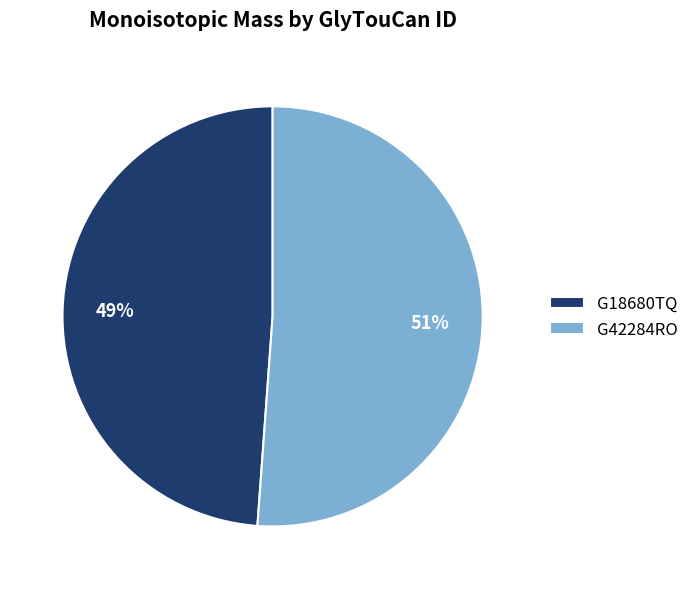

To the nearest percent, what is the difference between the largest and smallest slice percentages?

2%